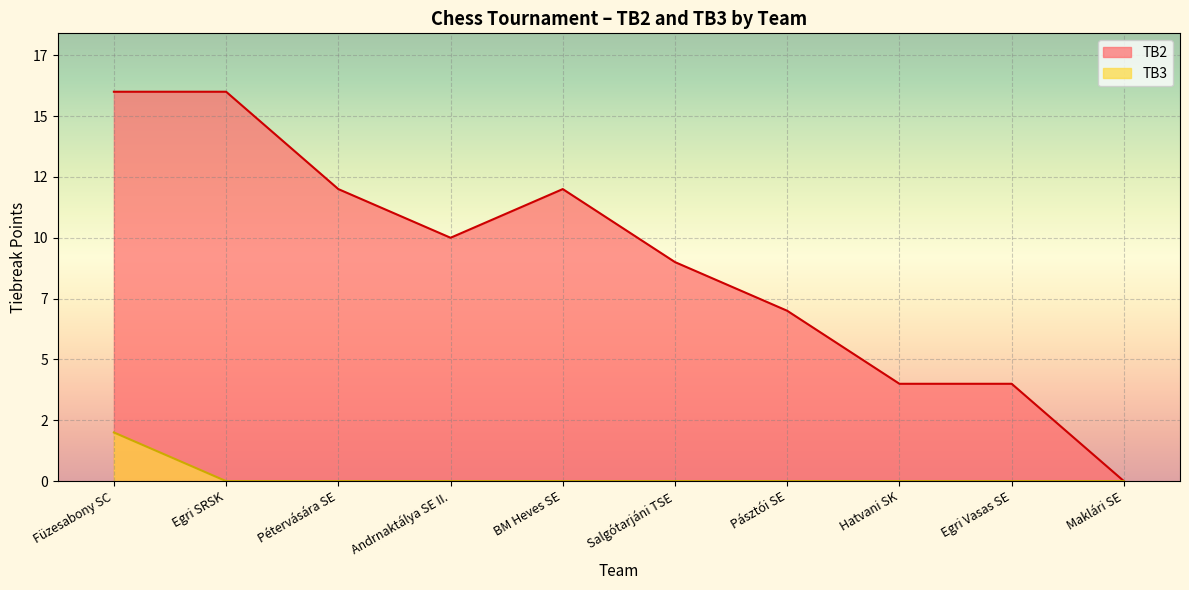

The value of TB2 at Egri SRSK is 22. True or false?

False